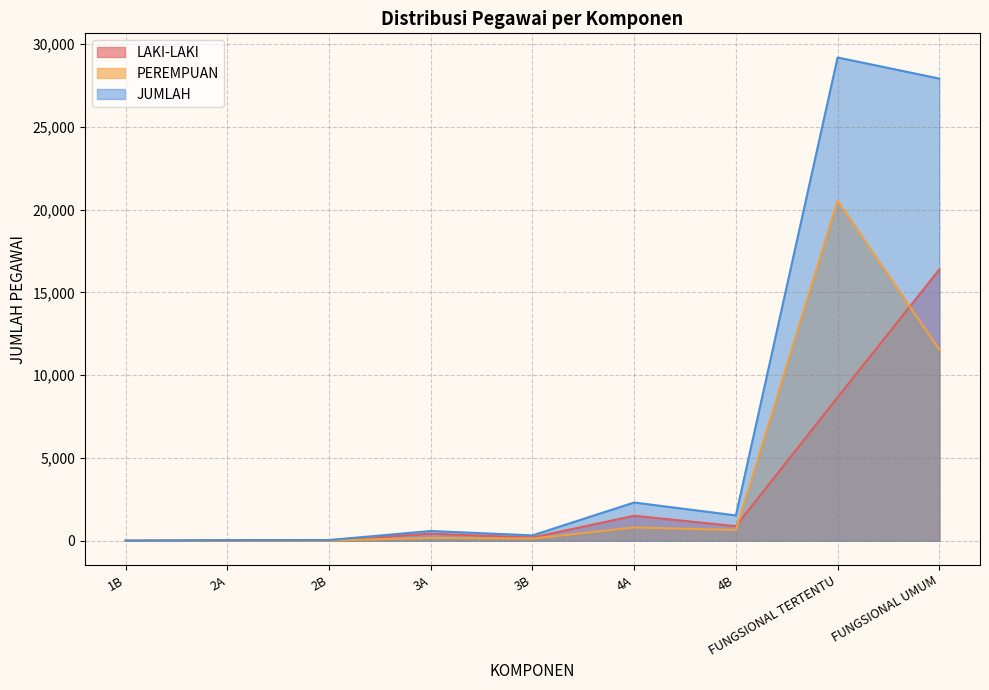

True or false: PEREMPUAN has a value of 161 at 3A.

True